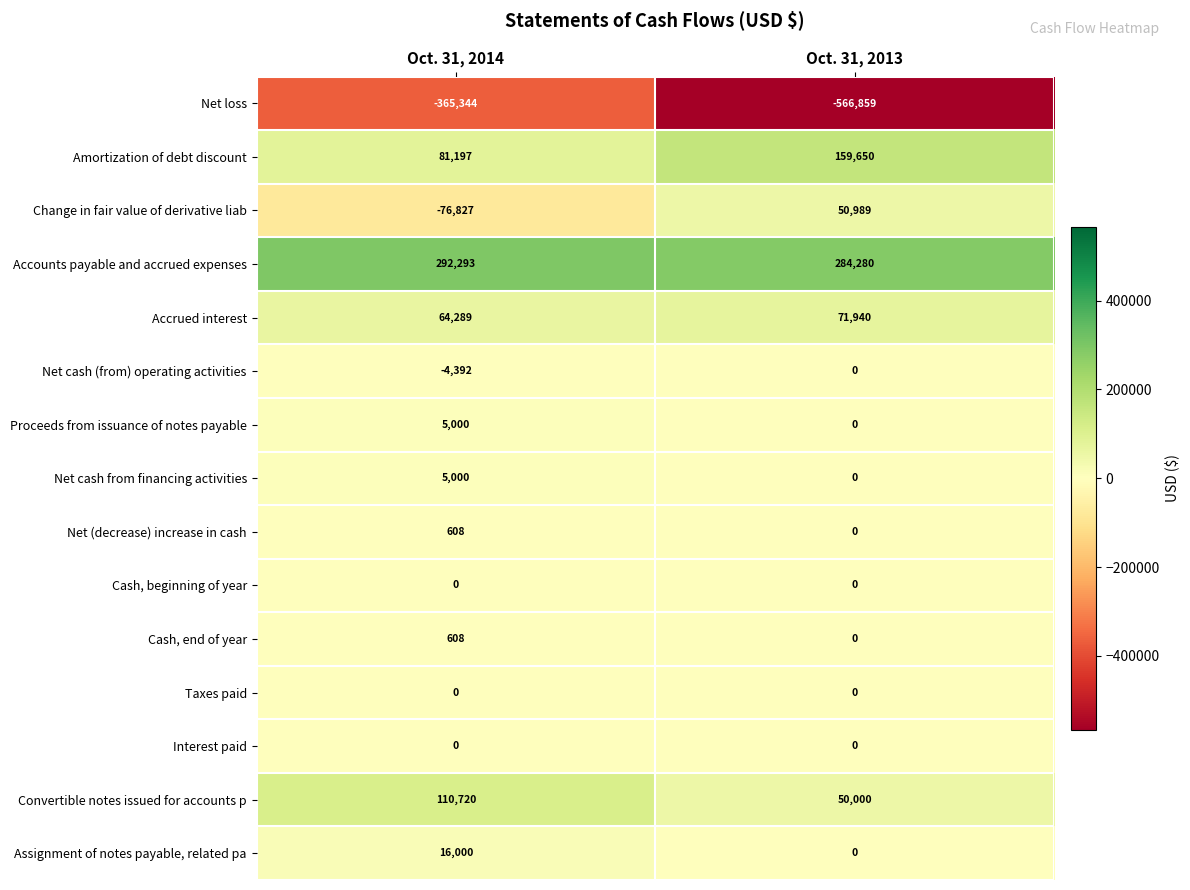

At which category is the sum across all series the highest?

Oct. 31, 2014